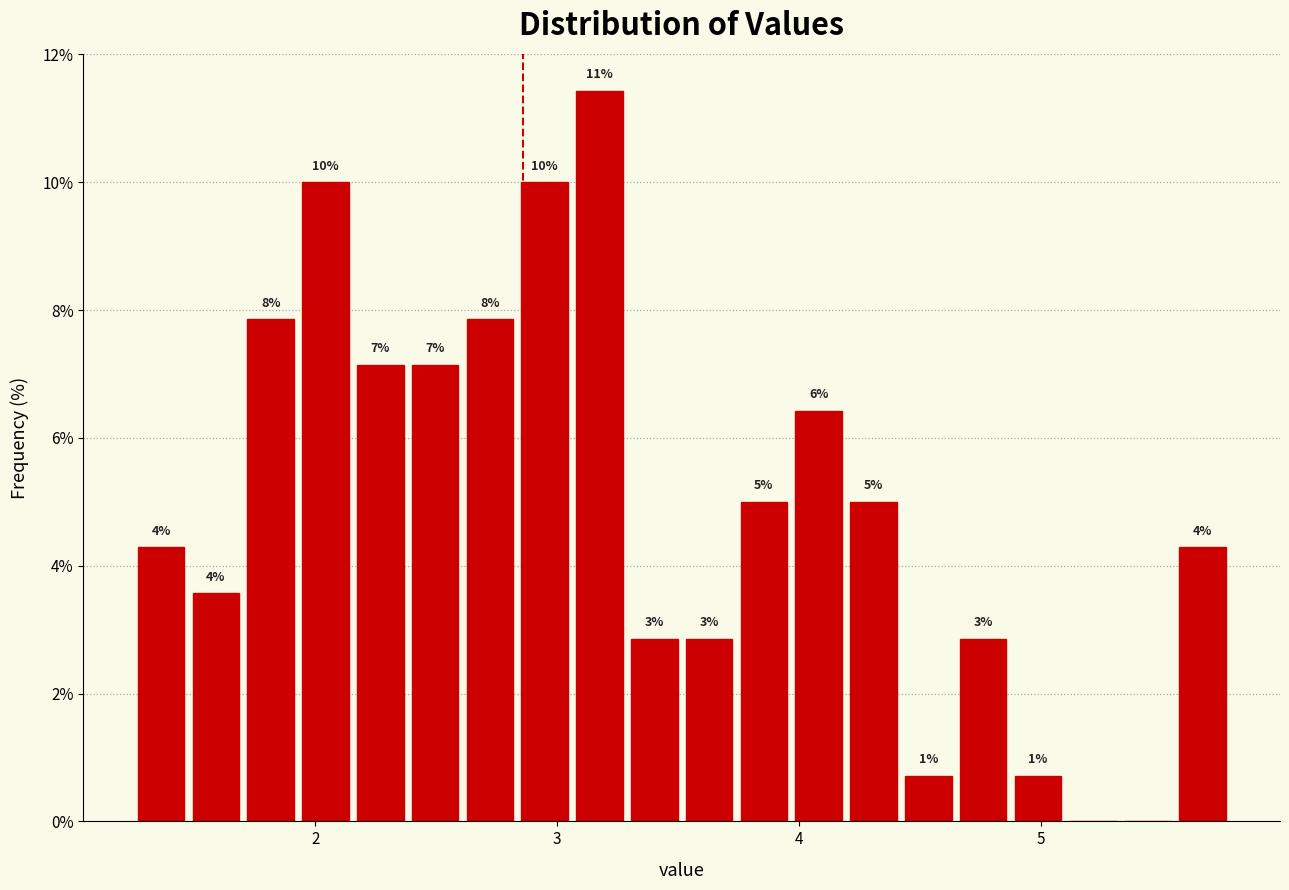

Around what value on the x-axis is the tallest bar? Give the approximate position of its centre, as read against the axis.

3.2